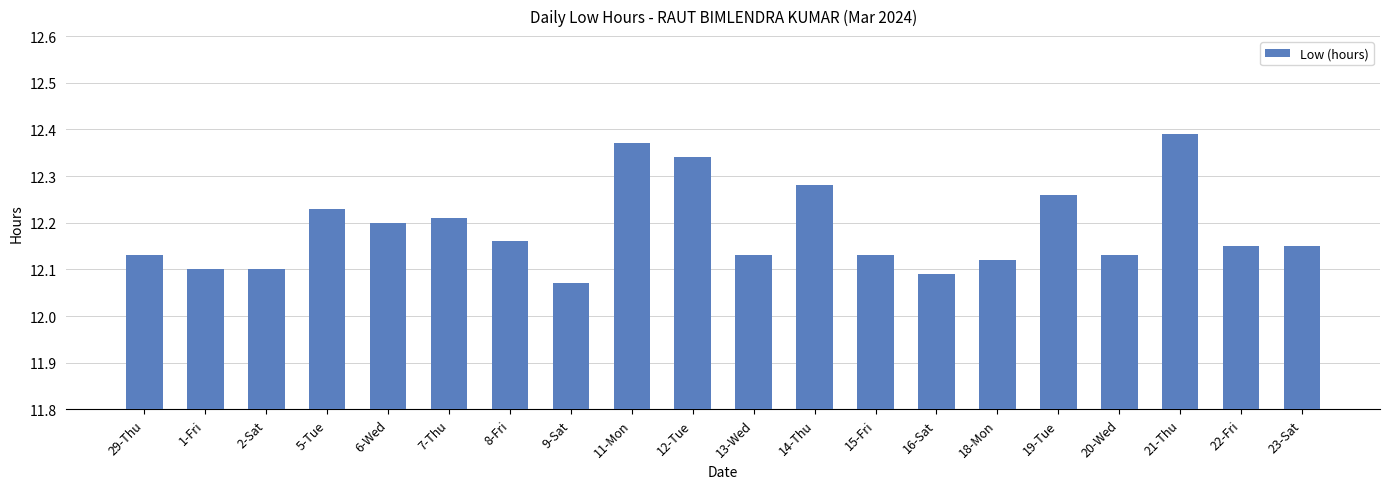

At which category does the chart reach its peak across all series?

21-Thu